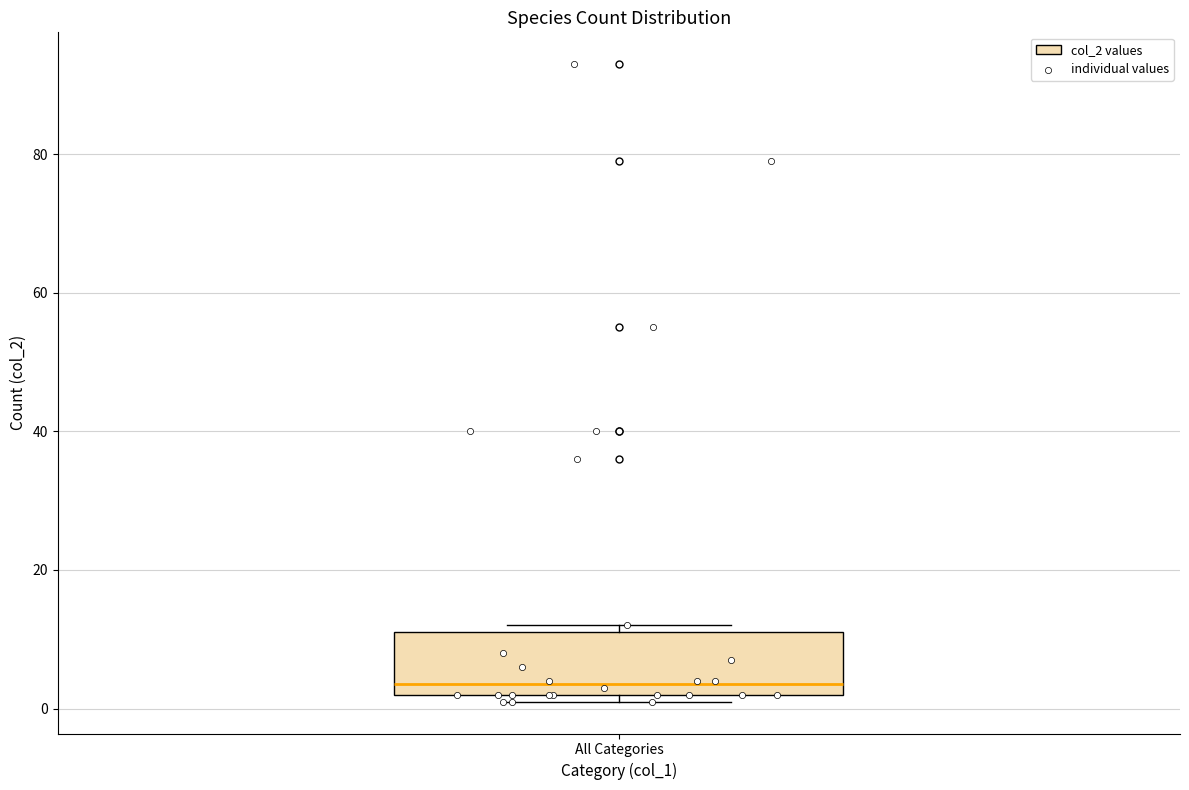

Where does the median line of the box for All Categories sit on the y-axis? The values are not printed on the chart, so give them approximately, as read against the axis.

4